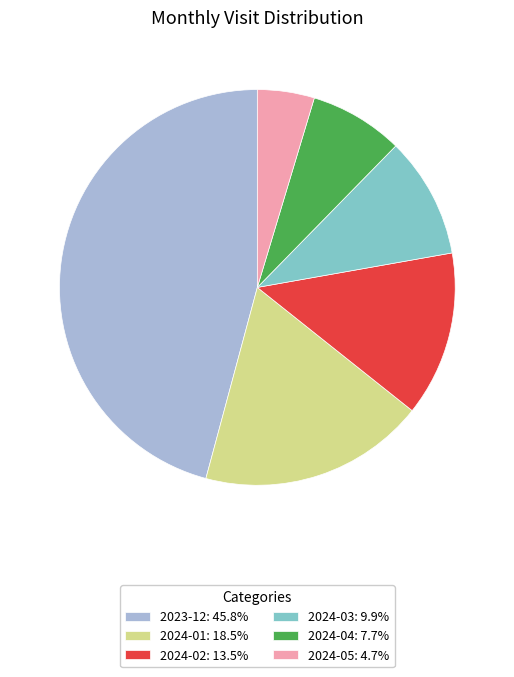

Count the number of slices in the pie.

6